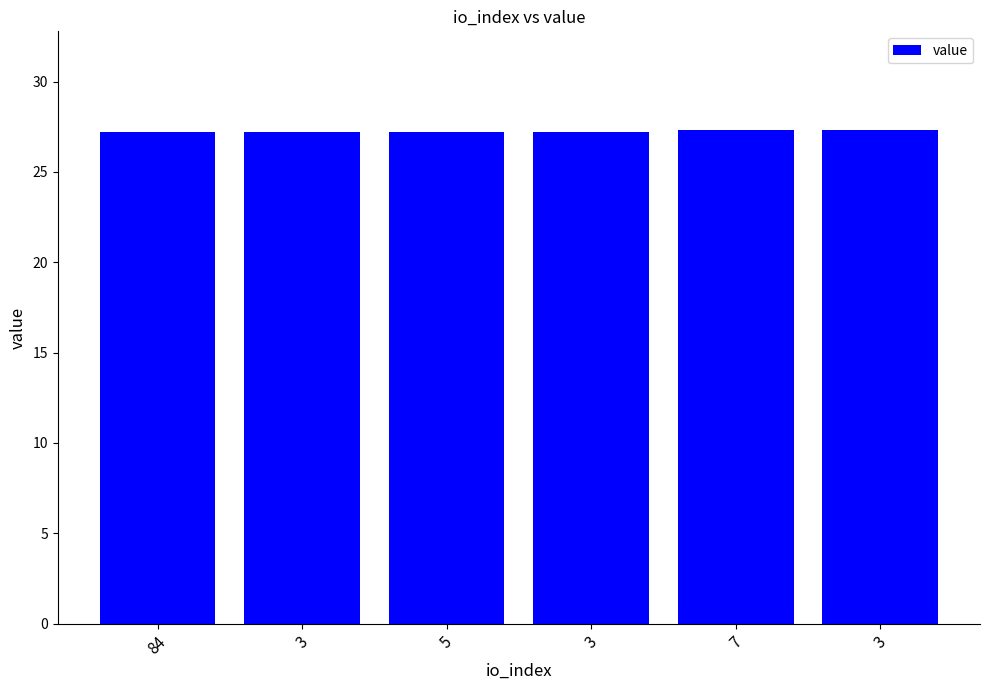

Count the number of data series in this chart.

1